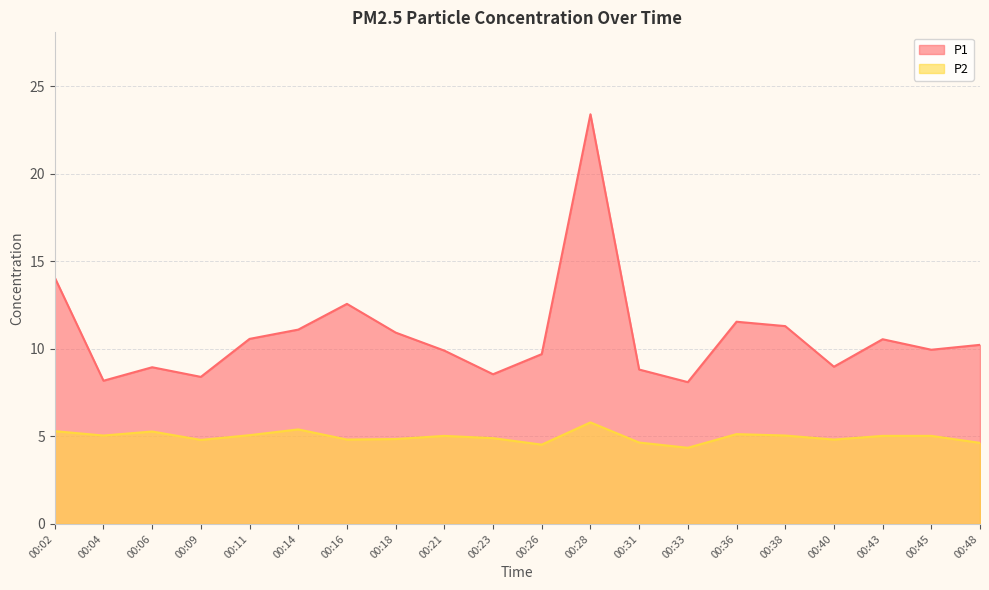

Does the chart have visible grid lines?

Yes